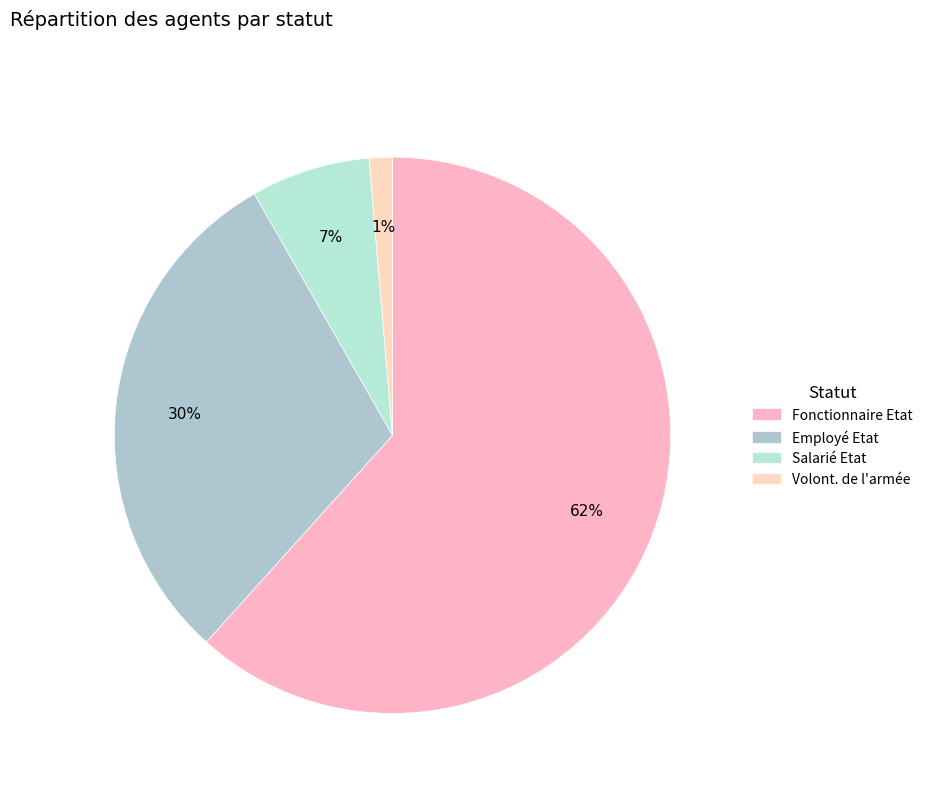

To the nearest percent, what portion does Volont. de l'armée represent?

1%